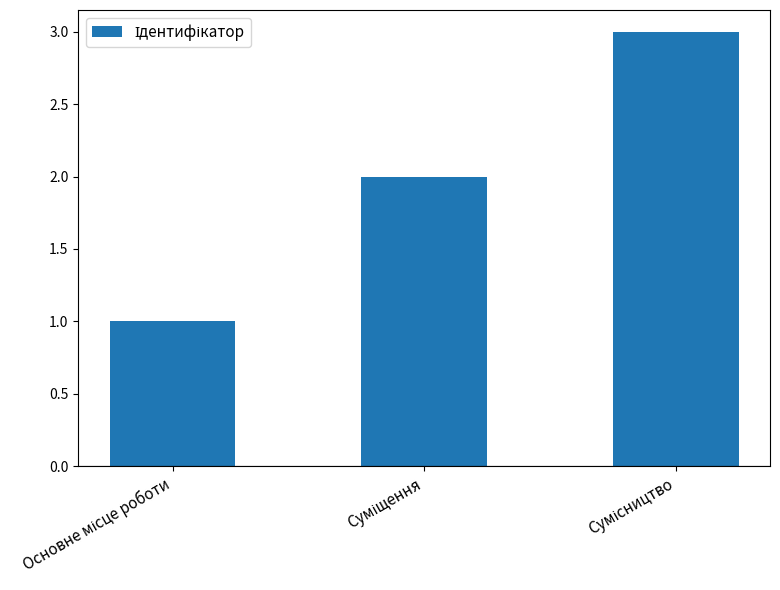

How many bars are there in total?

3